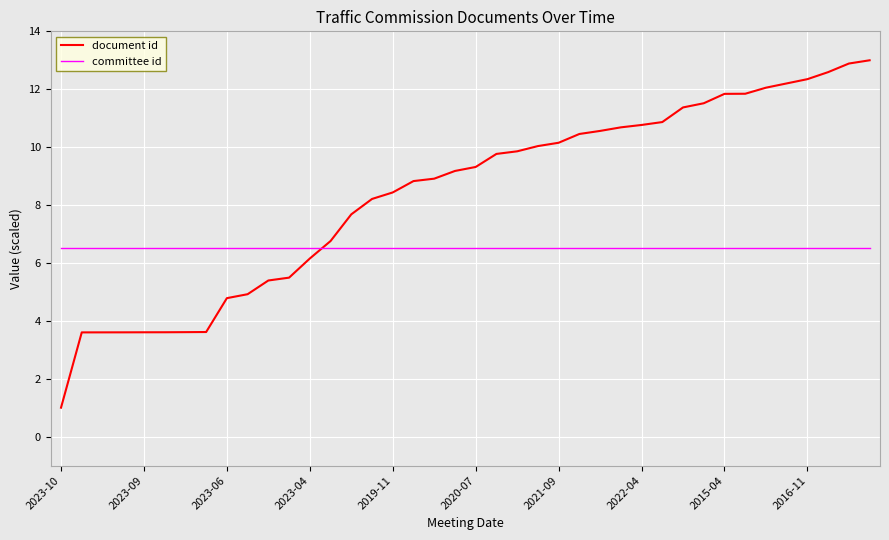

Which series has the largest total across all categories?

document id